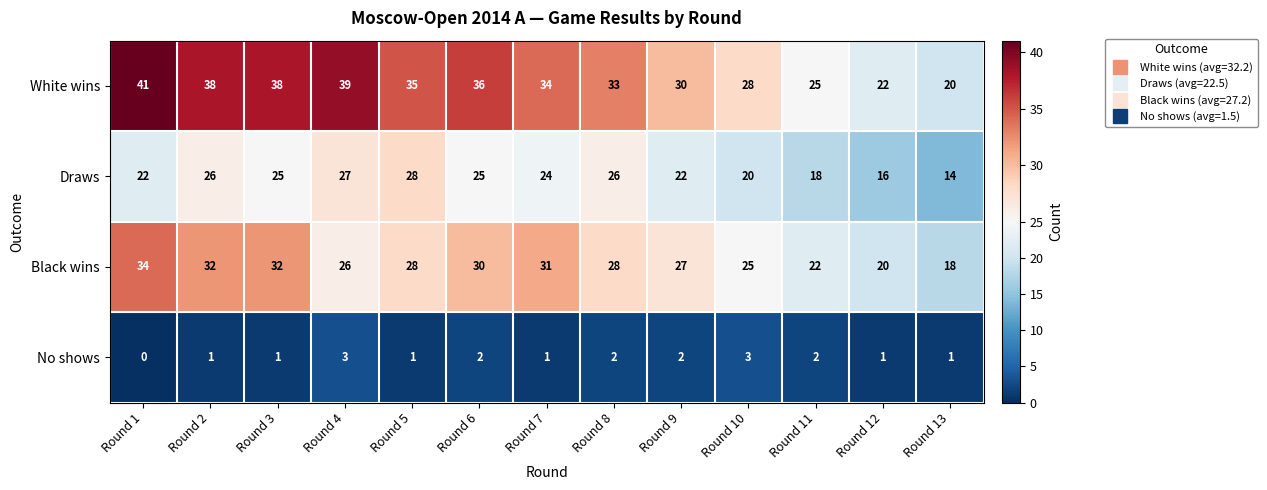

Rank the series by their maximum value, from lowest to highest.

No shows, Draws, Black wins, White wins